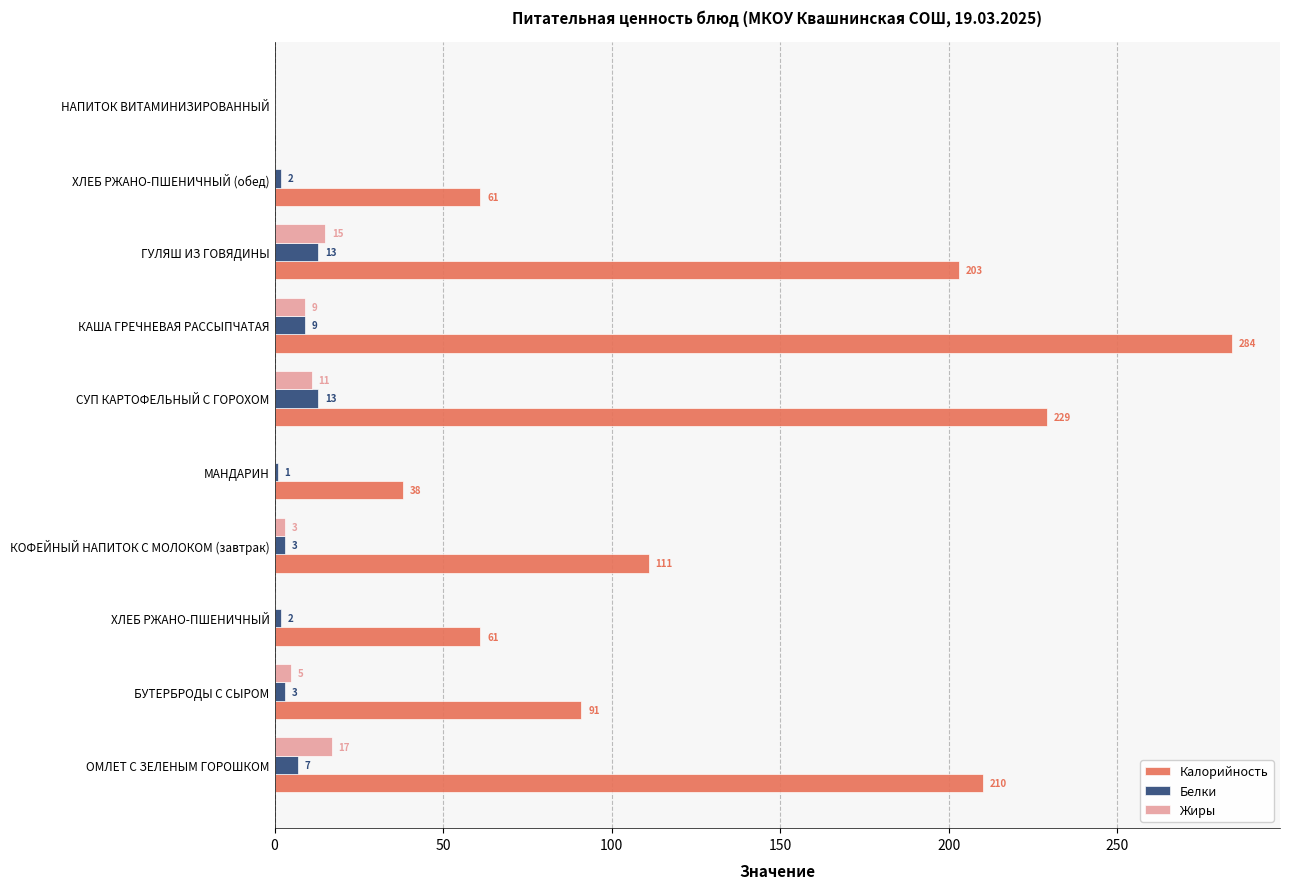

What is the greatest value displayed?

284